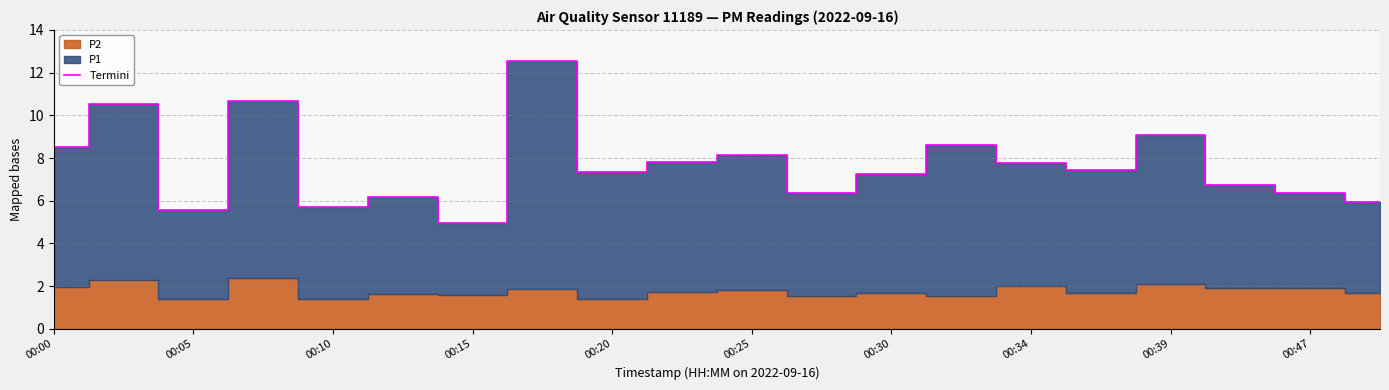

The value of Termini at 00:34 is 7.8. True or false?

True